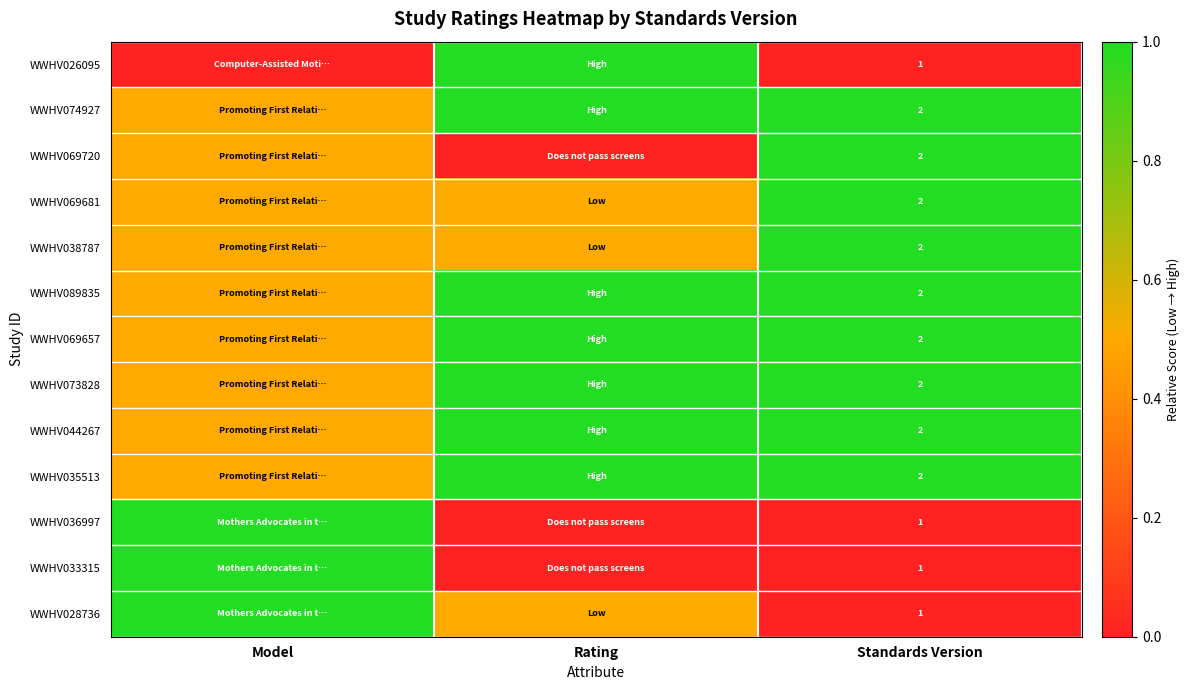

What is the spread (max minus min) of values at Standards Version?

1.0